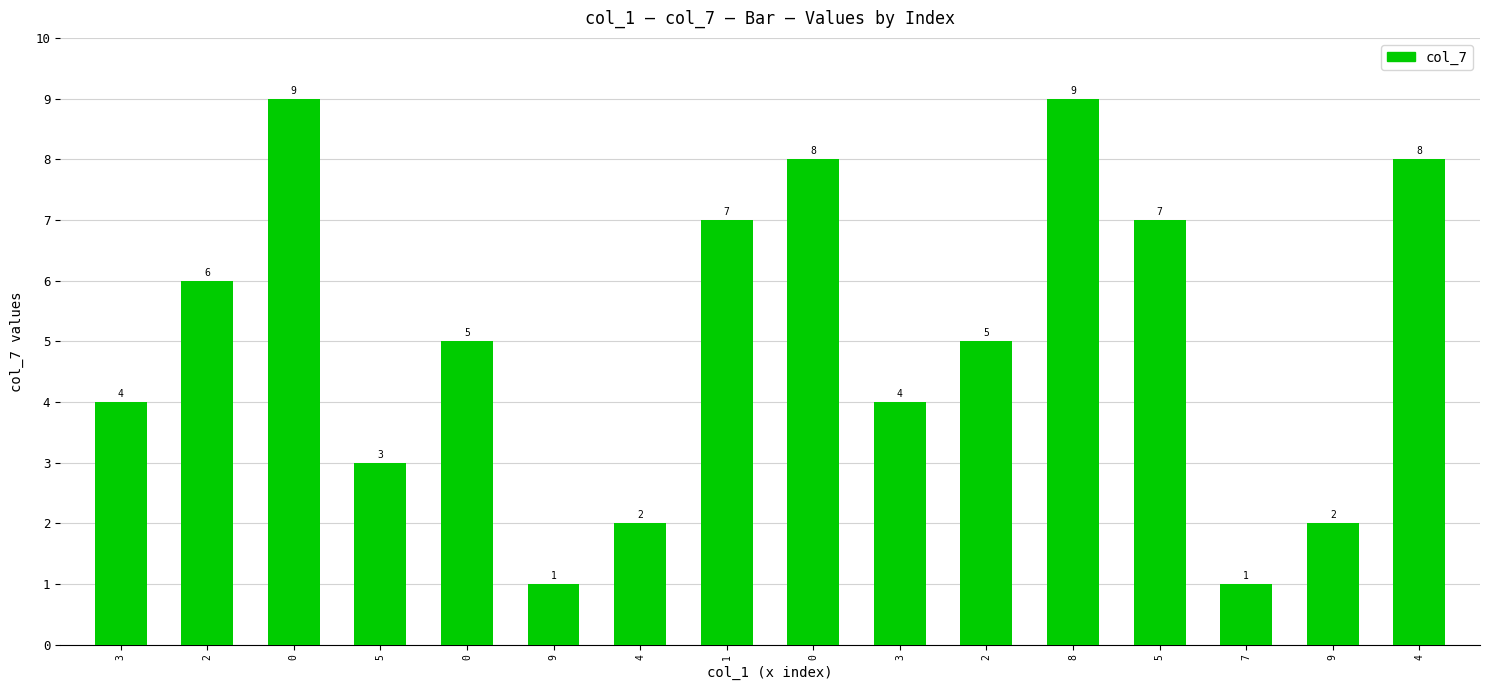

The value at 3 is 4. True or false?

True